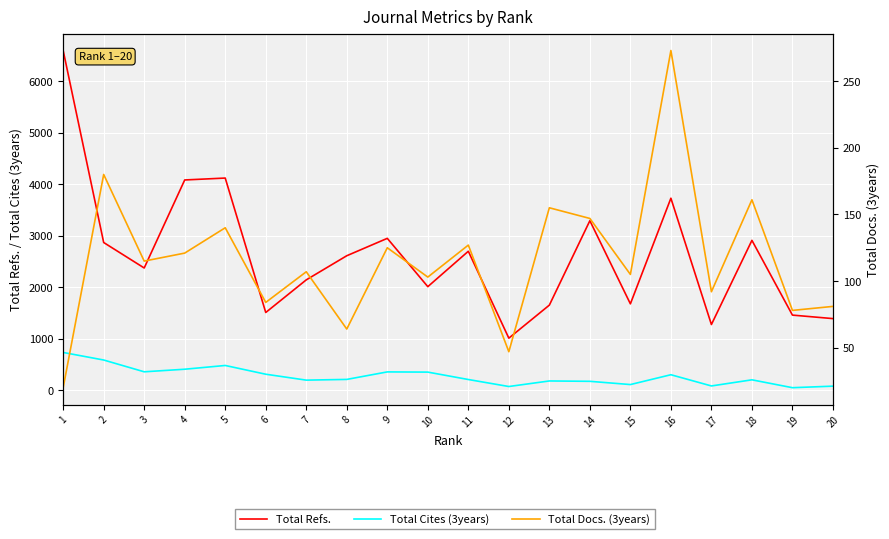

How many lines are shown in the chart?

3